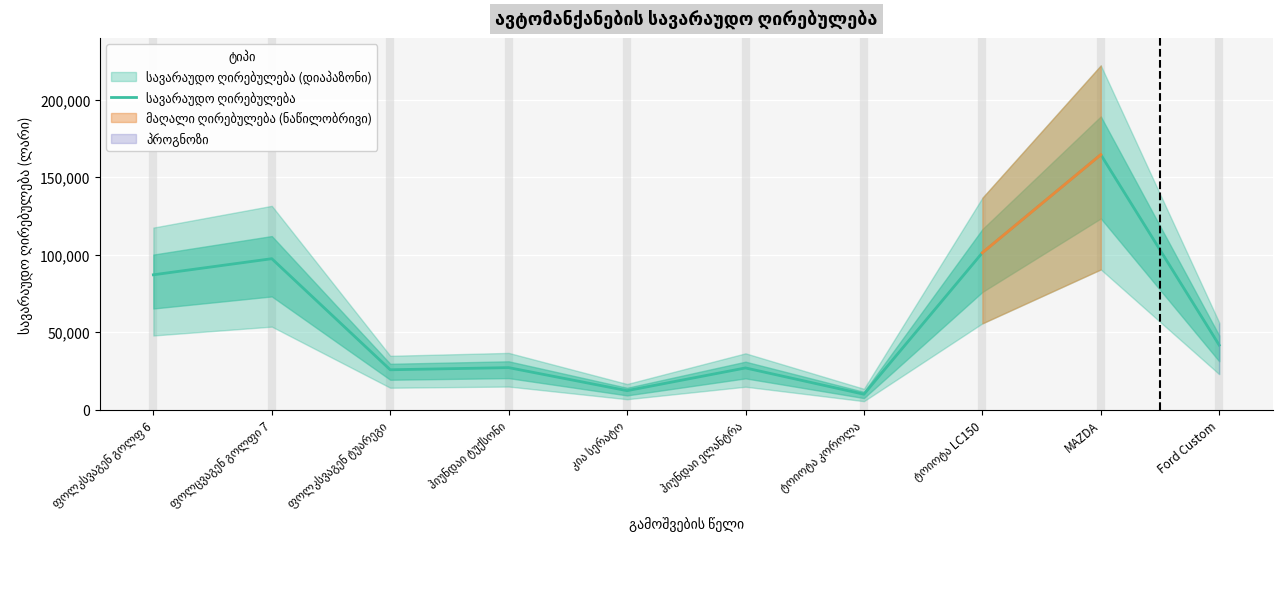

Which label corresponds to the largest value in the chart?

MAZDA